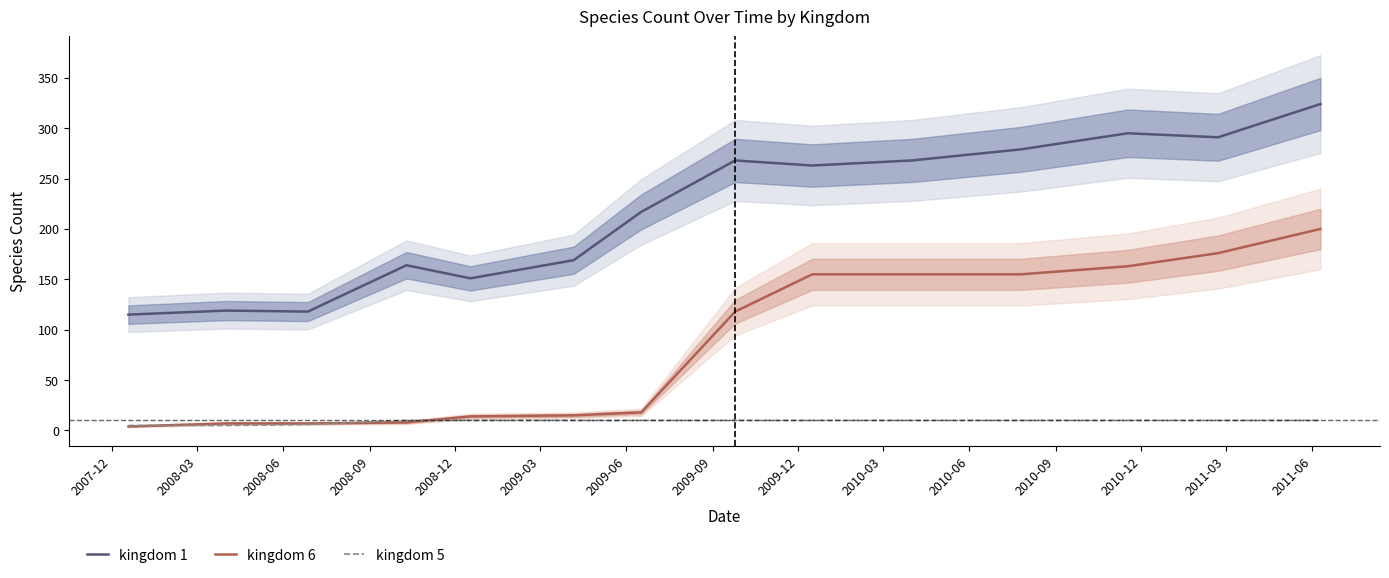

True or false: kingdom 1 and kingdom 5 intersect in this chart.

False